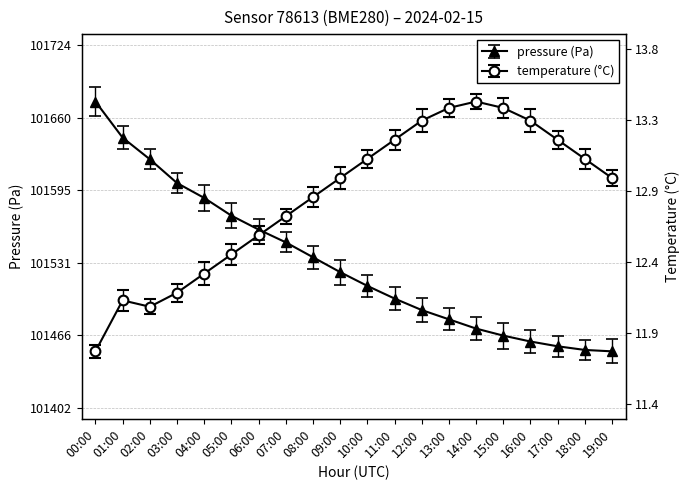

True or false: temperature has a value of 101451.8 at 00:00.

True